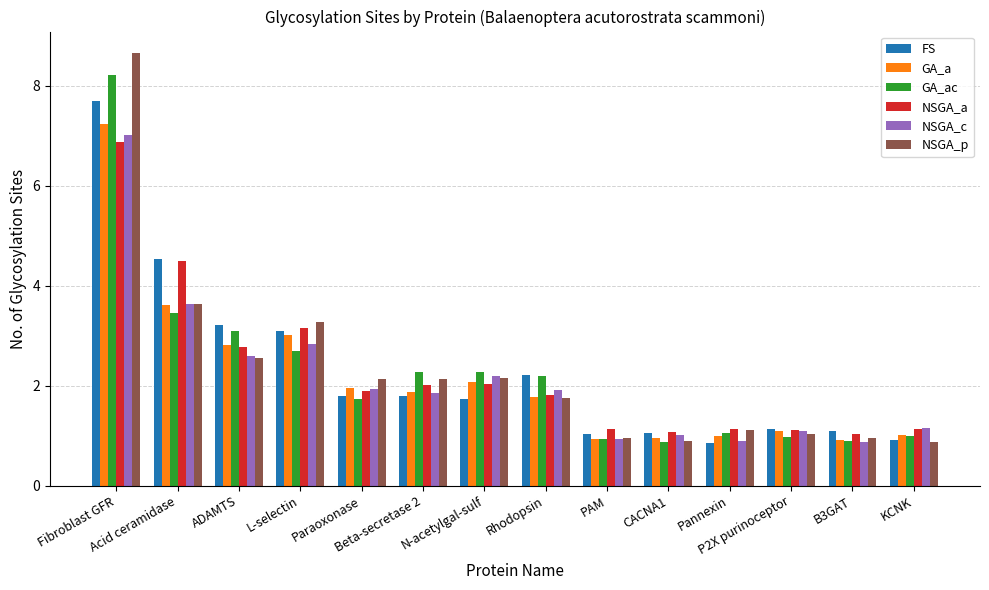

At which label is FS closest to 4?

Acid ceramidase